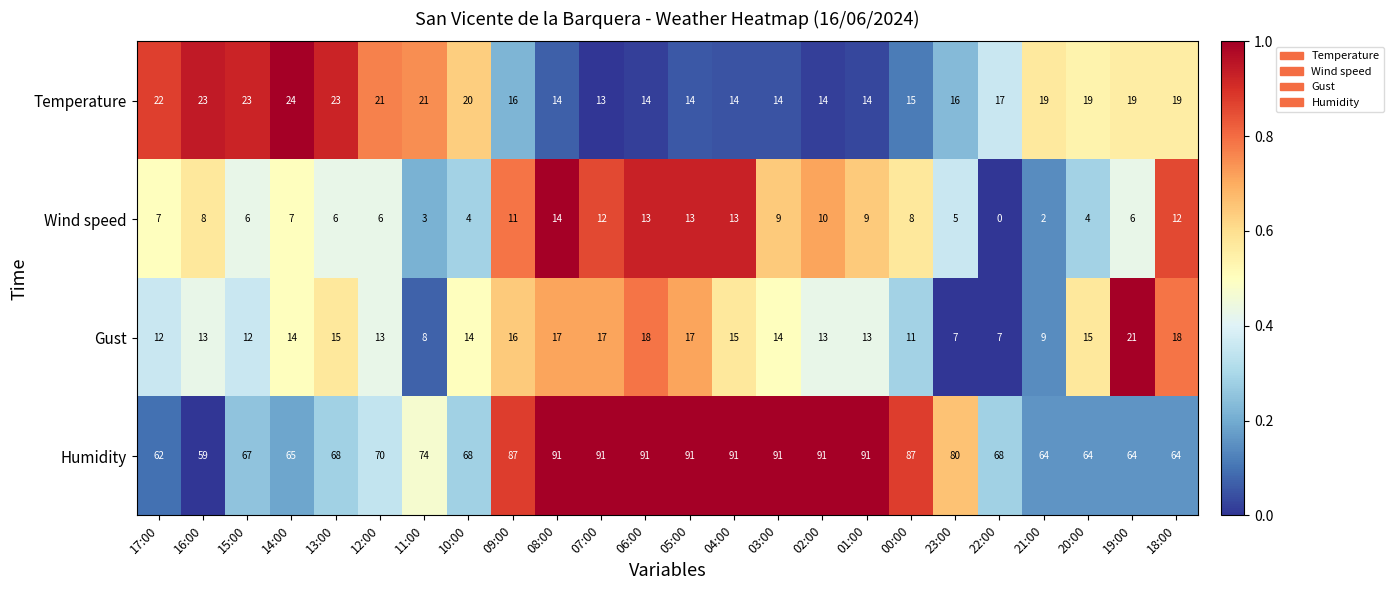

What is the approximate value of Wind speed at 08:00?

14